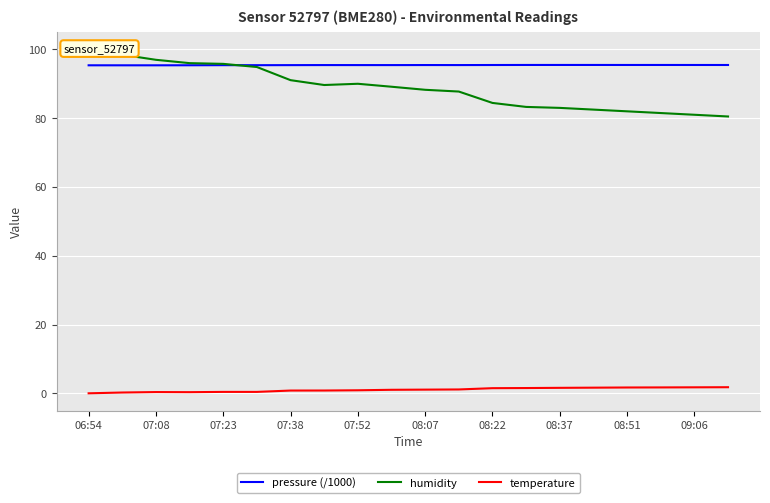

What is the average value of the temperature series?

1.0